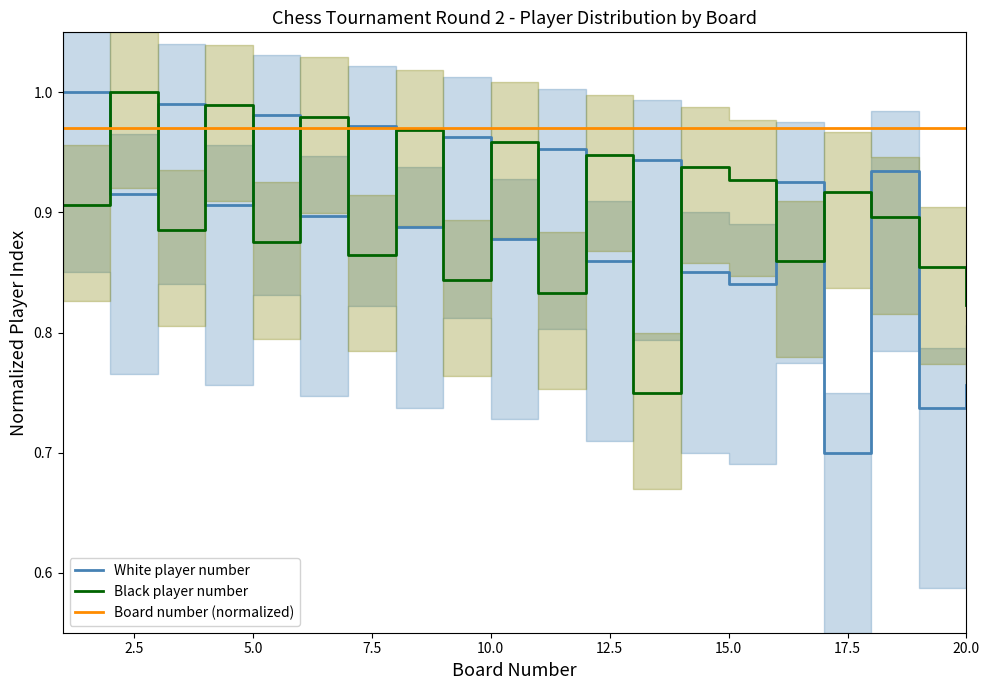

How many lines are shown in the chart?

3